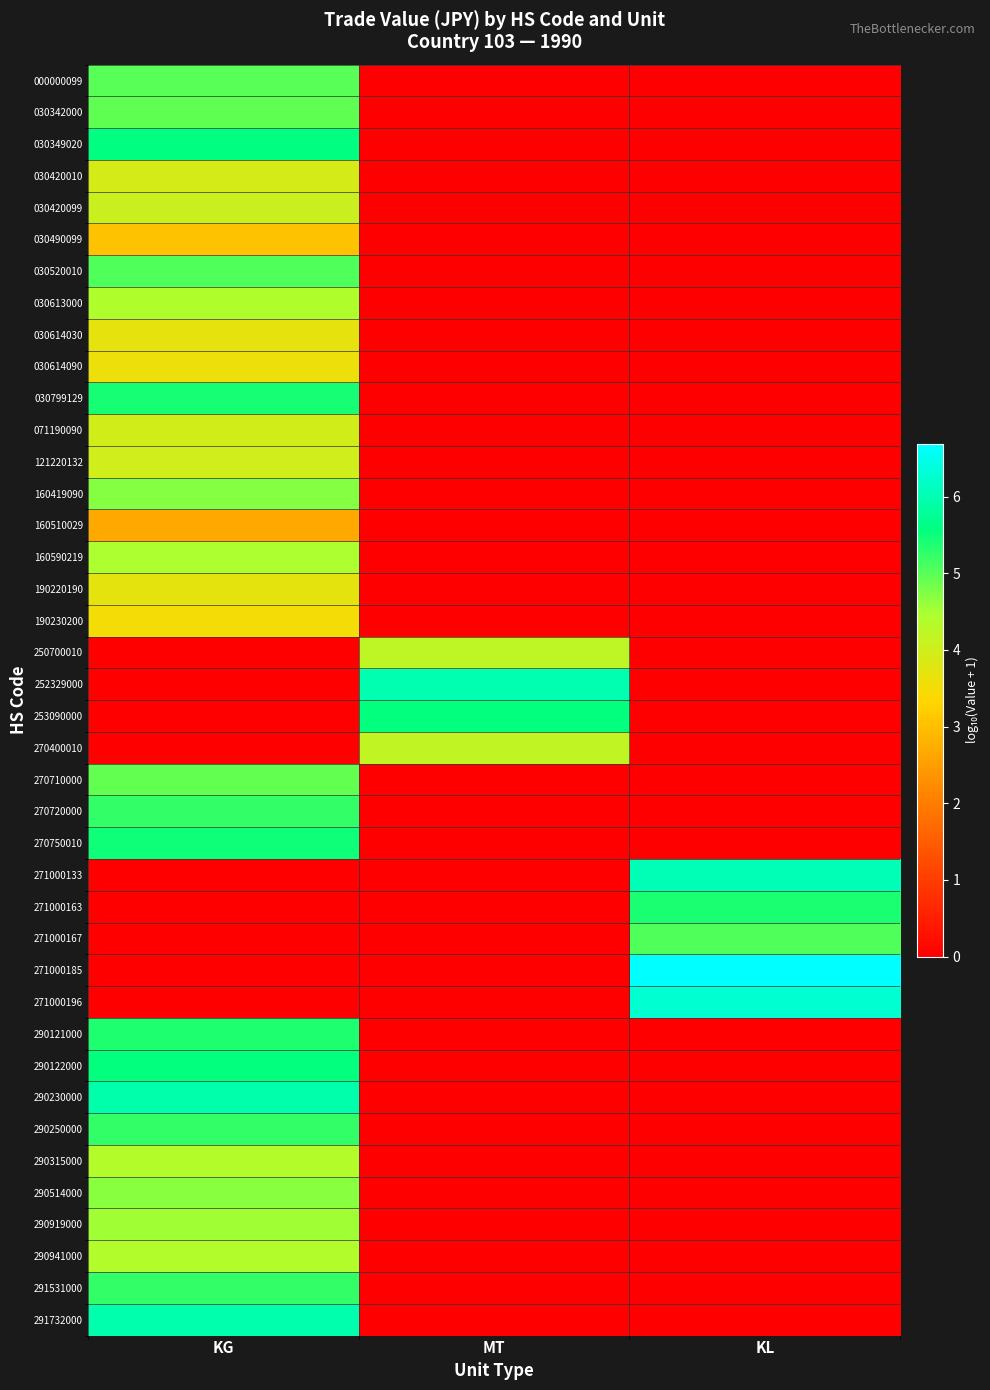

Reading right to left, transcribe all the data shown in this chart.

000000099: KL=0.0	MT=0.0	KG=5.0
030342000: KL=0.0	MT=0.0	KG=5.0
030349020: KL=0.0	MT=0.0	KG=5.6
030420010: KL=0.0	MT=0.0	KG=3.9
030420099: KL=0.0	MT=0.0	KG=4.1
030490099: KL=0.0	MT=0.0	KG=3.0
030520010: KL=0.0	MT=0.0	KG=5.1
030613000: KL=0.0	MT=0.0	KG=4.4
030614030: KL=0.0	MT=0.0	KG=3.7
030614090: KL=0.0	MT=0.0	KG=3.6
030799129: KL=0.0	MT=0.0	KG=5.4
071190090: KL=0.0	MT=0.0	KG=4.0
121220132: KL=0.0	MT=0.0	KG=4.0
160419090: KL=0.0	MT=0.0	KG=4.7
160510029: KL=0.0	MT=0.0	KG=2.7
160590219: KL=0.0	MT=0.0	KG=4.4
190220190: KL=0.0	MT=0.0	KG=3.7
190230200: KL=0.0	MT=0.0	KG=3.5
250700010: KL=0.0	MT=4.2	KG=0.0
252329000: KL=0.0	MT=6.0	KG=0.0
253090000: KL=0.0	MT=5.6	KG=0.0
270400010: KL=0.0	MT=4.2	KG=0.0
270710000: KL=0.0	MT=0.0	KG=4.9
270720000: KL=0.0	MT=0.0	KG=5.2
270750010: KL=0.0	MT=0.0	KG=5.5
271000133: KL=6.0	MT=0.0	KG=0.0
271000163: KL=5.4	MT=0.0	KG=0.0
271000167: KL=5.1	MT=0.0	KG=0.0
271000185: KL=6.7	MT=0.0	KG=0.0
271000196: KL=6.3	MT=0.0	KG=0.0
290121000: KL=0.0	MT=0.0	KG=5.4
290122000: KL=0.0	MT=0.0	KG=5.6
290230000: KL=0.0	MT=0.0	KG=5.9
290250000: KL=0.0	MT=0.0	KG=5.2
290315000: KL=0.0	MT=0.0	KG=4.4
290514000: KL=0.0	MT=0.0	KG=4.7
290919000: KL=0.0	MT=0.0	KG=4.5
290941000: KL=0.0	MT=0.0	KG=4.4
291531000: KL=0.0	MT=0.0	KG=5.2
291732000: KL=0.0	MT=0.0	KG=6.0